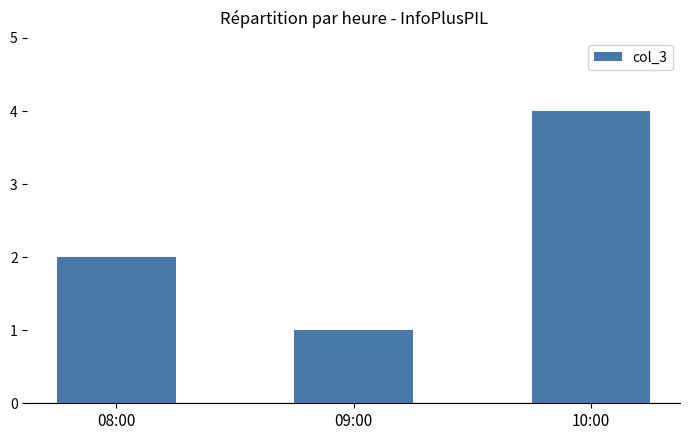

Rank the categories by value from lowest to highest.

09:00, 08:00, 10:00